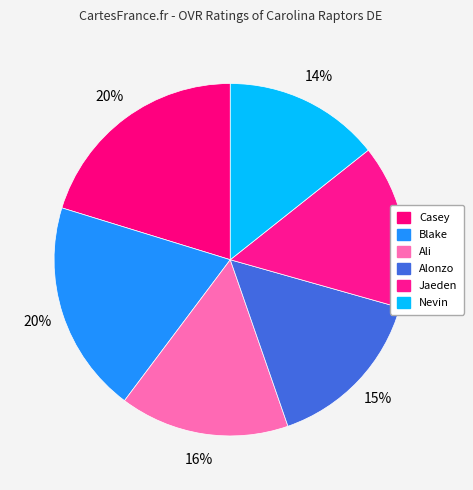

What percentage is the Blake slice, to the nearest percent?

20%